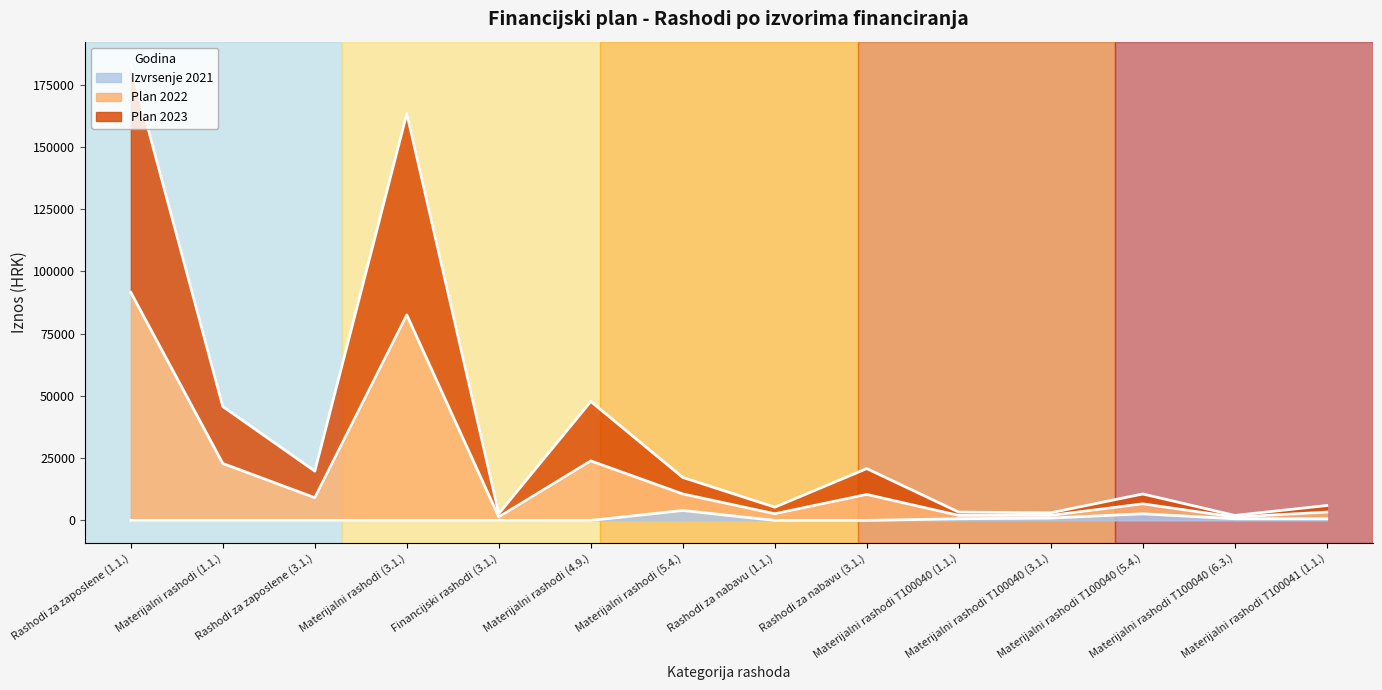

True or false: Izvrsenje 2021 and Plan 2023 cross at least once.

False